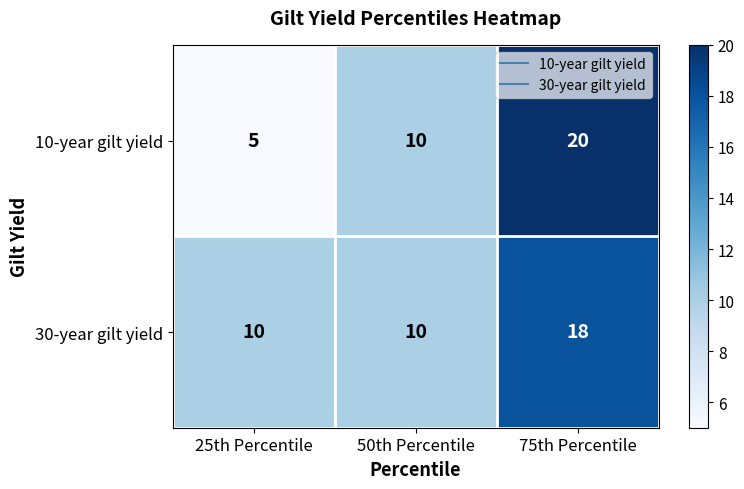

Reading left to right, transcribe all the data shown in this chart.

10-year gilt yield: 25th Percentile=5	50th Percentile=10	75th Percentile=20
30-year gilt yield: 25th Percentile=10	50th Percentile=10	75th Percentile=18